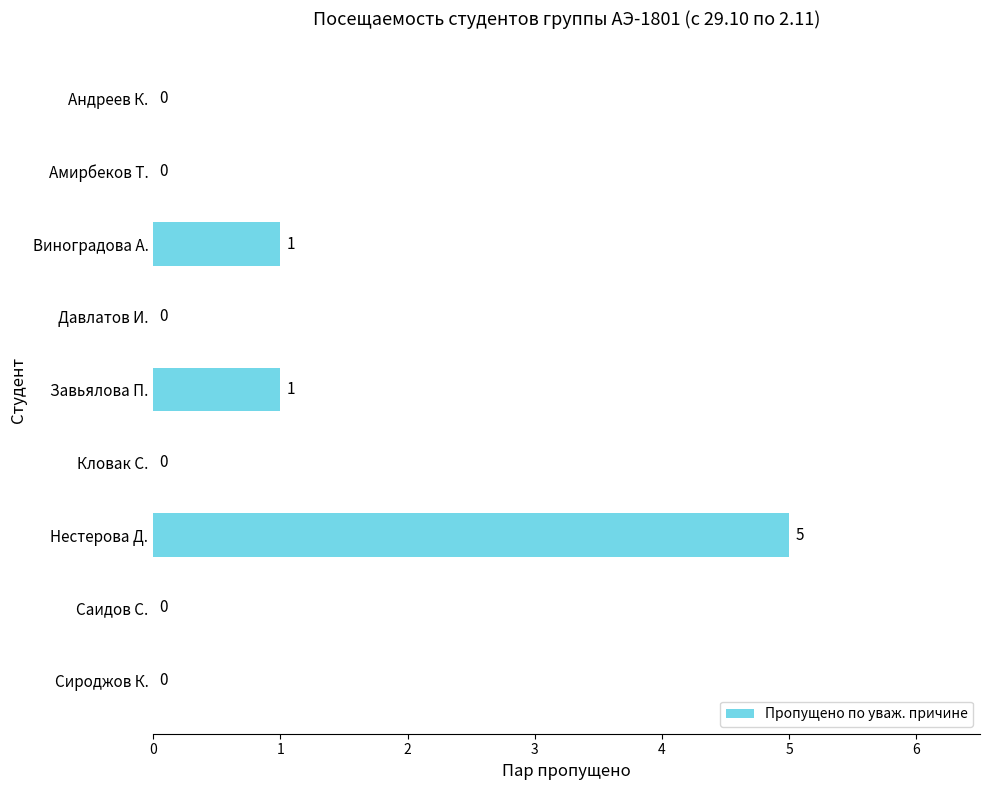

Does the chart contain stacked bars?

No